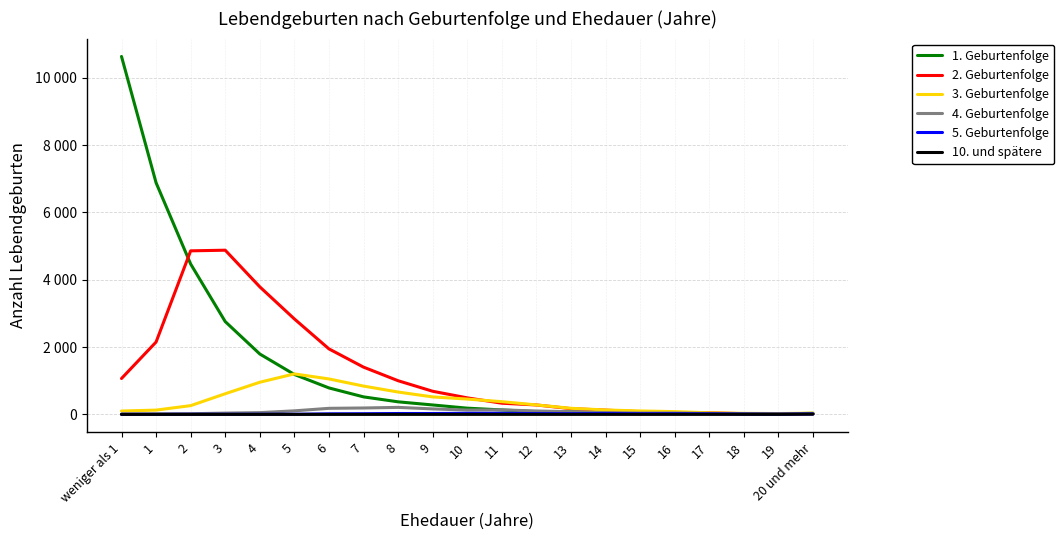

What are all the series names shown in the legend?

1. Geburtenfolge, 2. Geburtenfolge, 3. Geburtenfolge, 4. Geburtenfolge, 5. Geburtenfolge, 10. und spätere